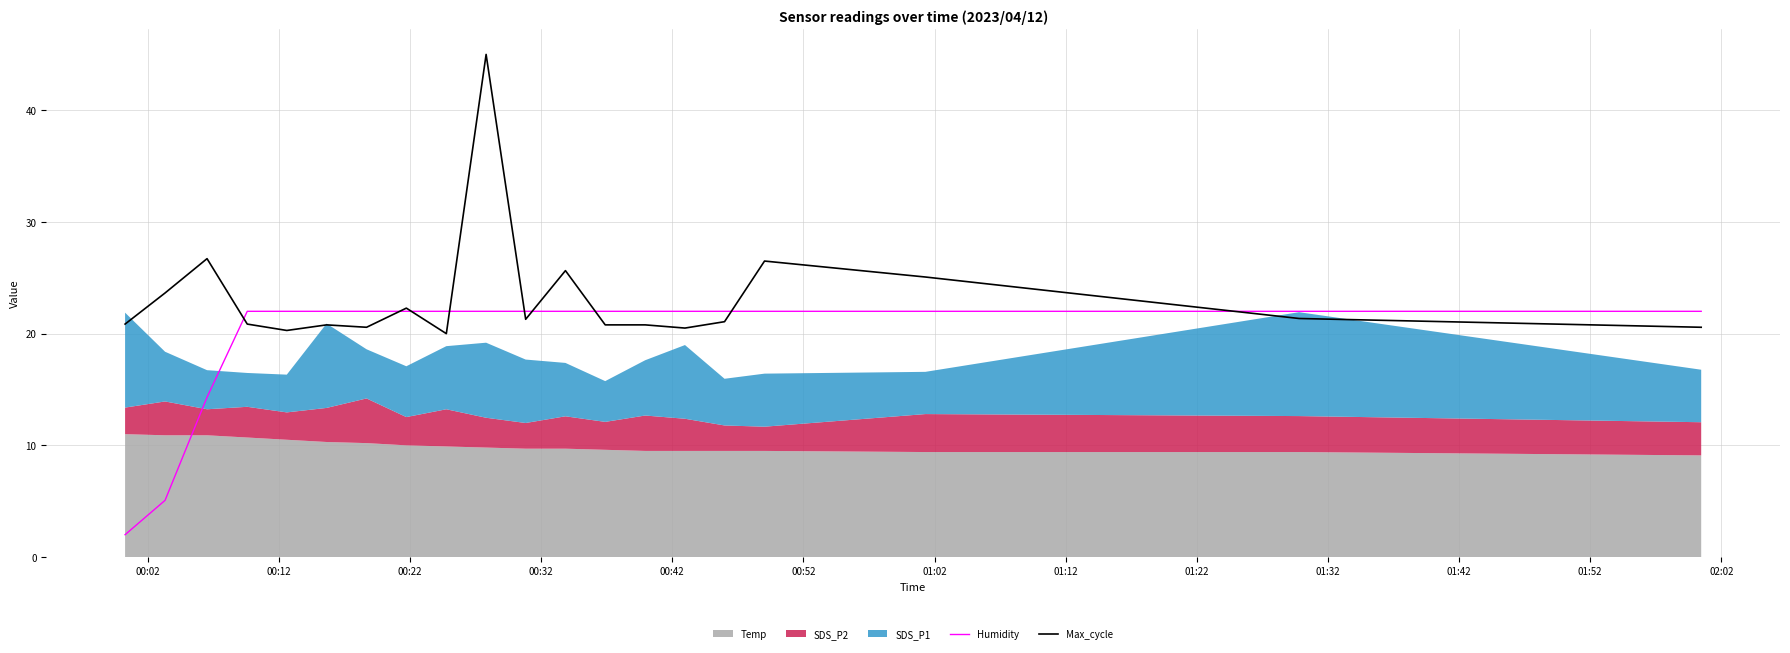

Does the chart have visible grid lines?

Yes